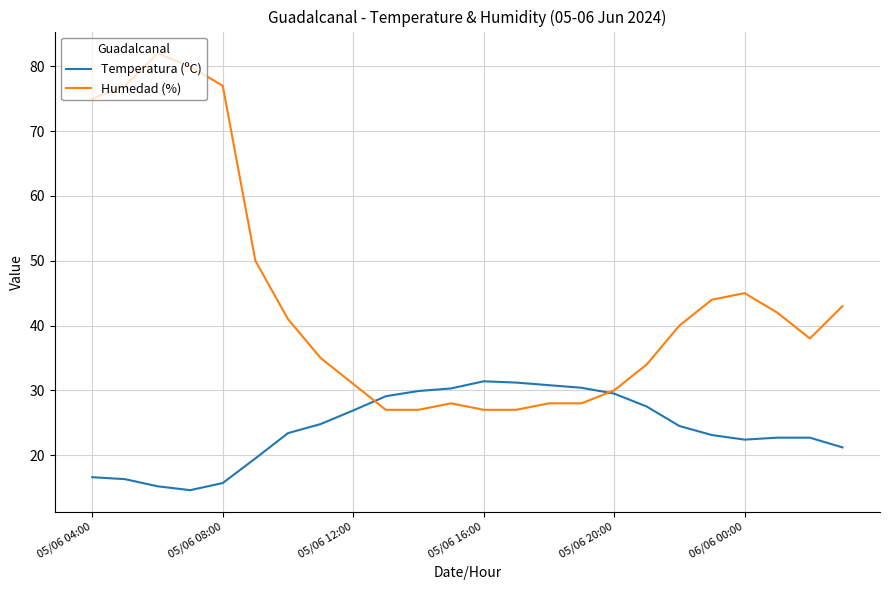

Which series has the largest total across all categories?

Humedad (%)